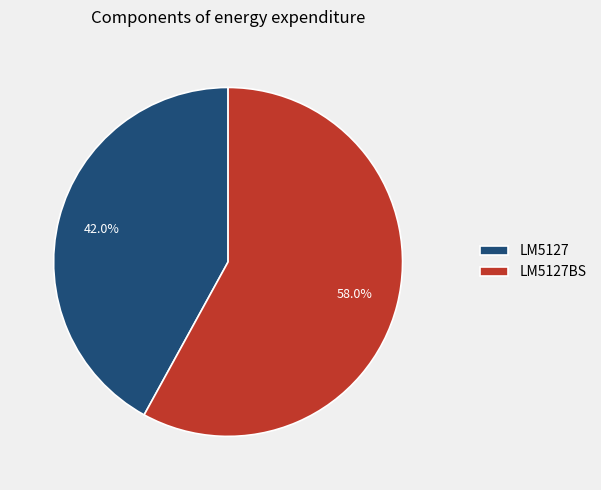

Rank the categories by value from lowest to highest.

LM5127, LM5127BS